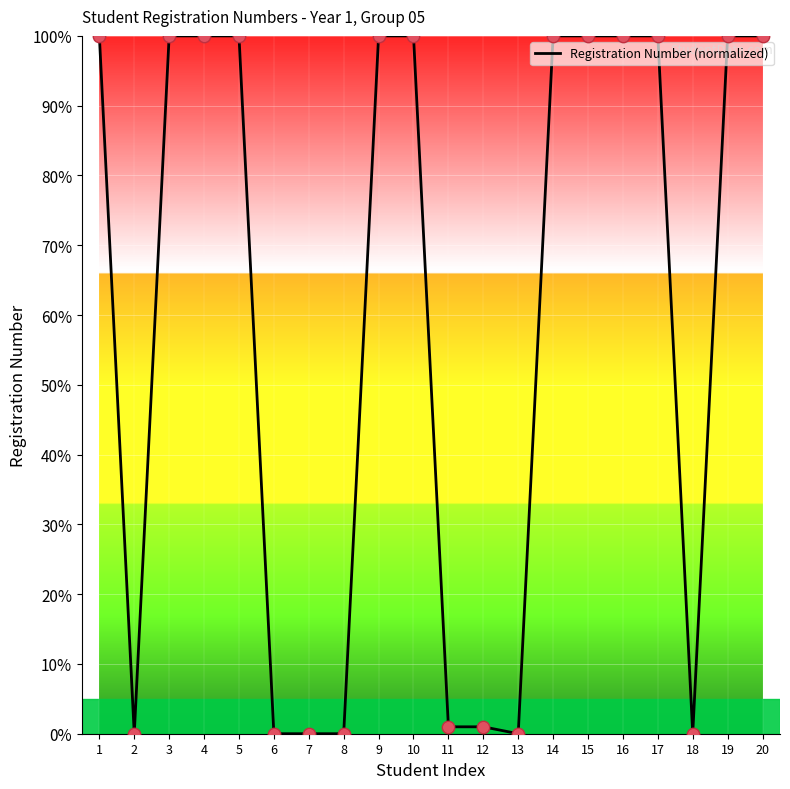

What is the change in value from 2 to 11?

+1.0